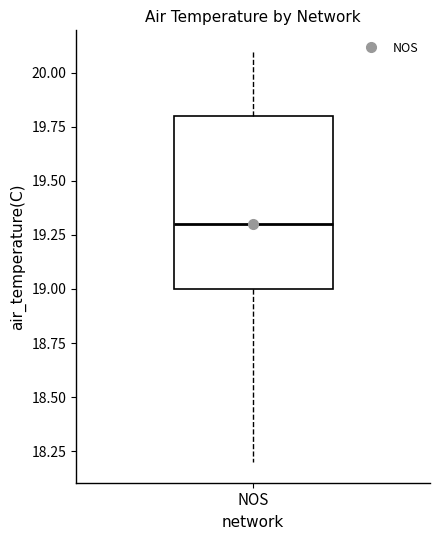

Read this box plot against the y-axis: the position of the median line, the range covered by the box, and the ends of both whiskers. The values are not printed on the chart, so give them approximately, as read against the axis.

median 19.3, box 19.0 to 19.8, whiskers 18.2 to 20.1